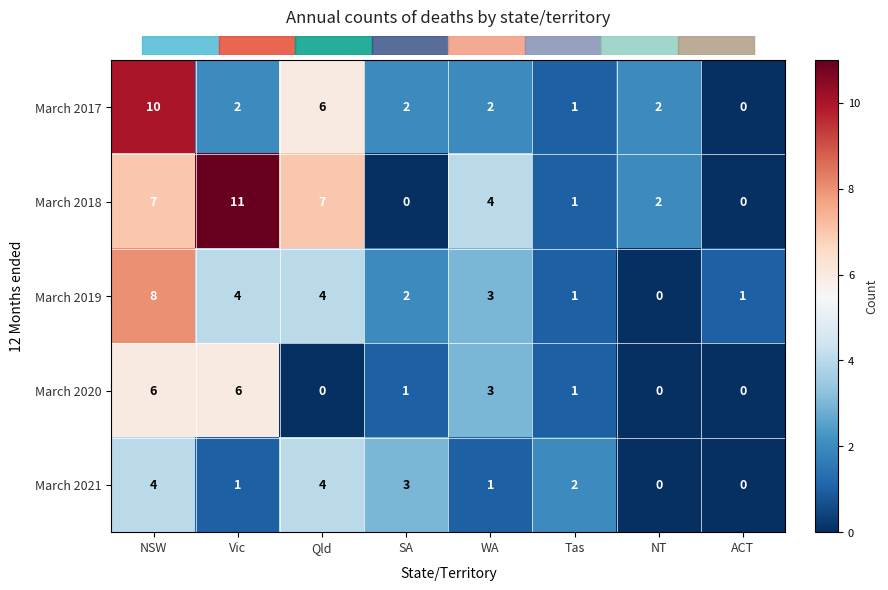

At which label does March 2021 first exceed 2?

NSW